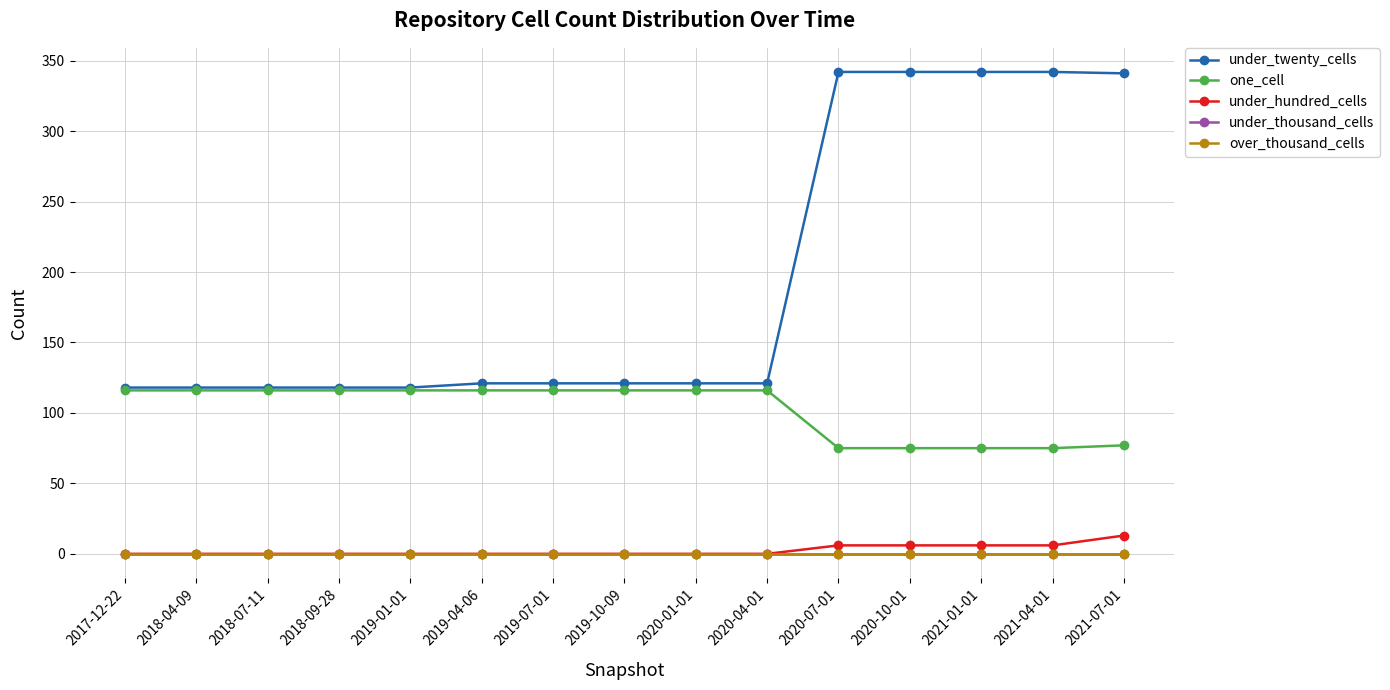

Does the chart have visible grid lines?

Yes